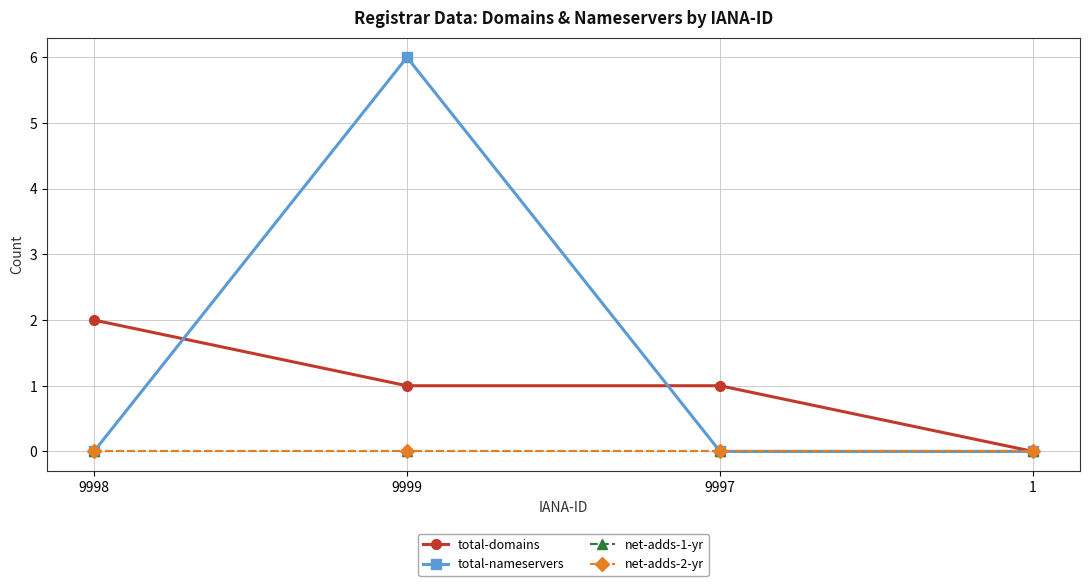

At how many categories does at least one series exceed 5?

1